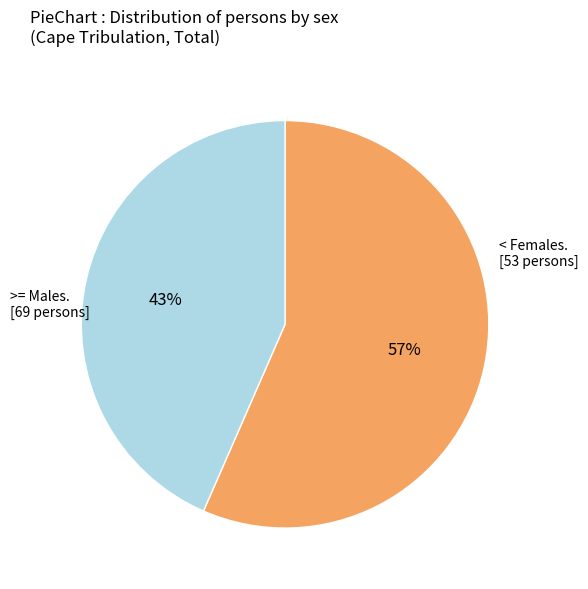

How many segments does this pie chart have?

2